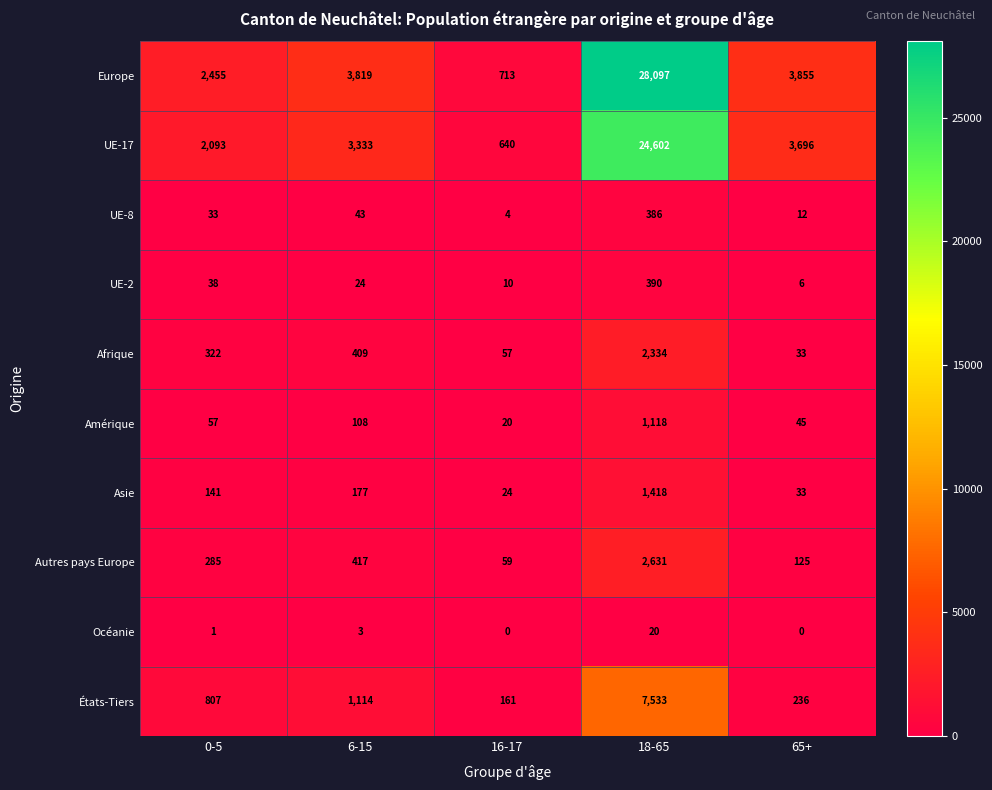

Which category has the highest value across all series?

18-65